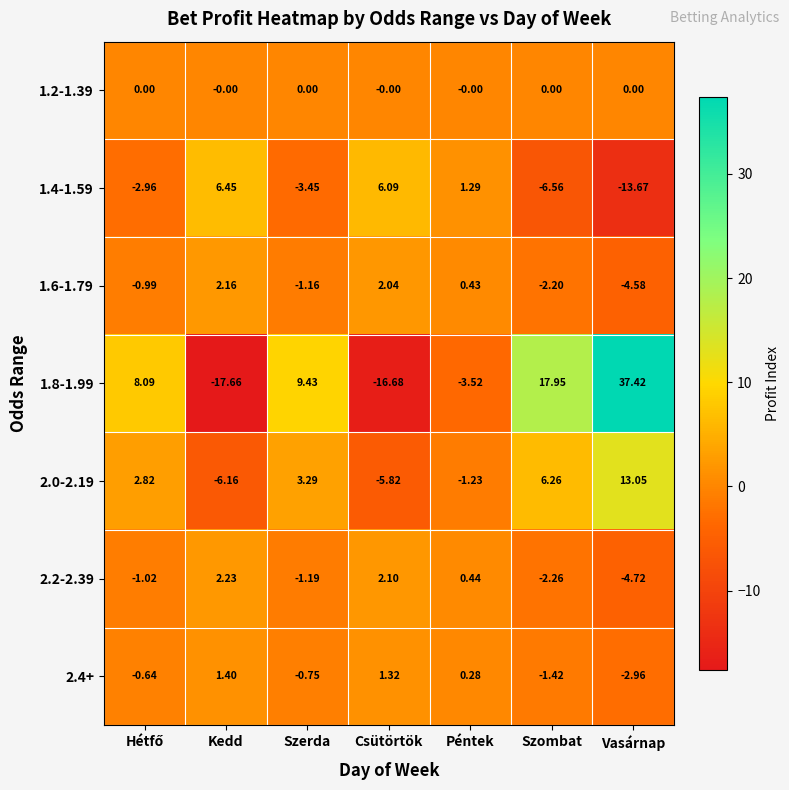

Which label corresponds to the smallest value in the chart?

Kedd